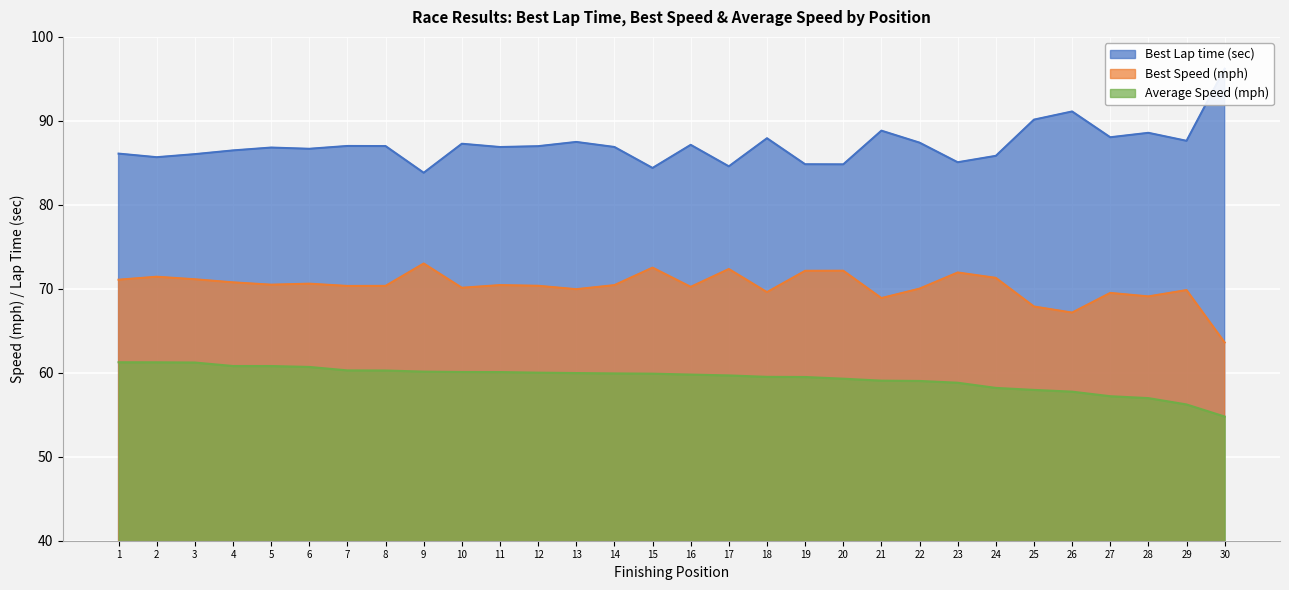

Which category has the lowest value across all series?

30